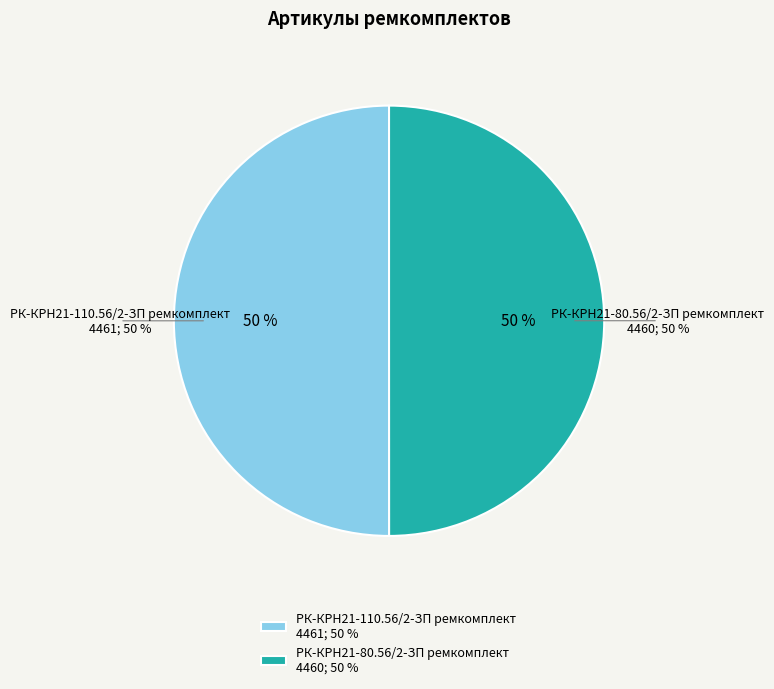

What is the smallest slice in the pie chart?

РК-КРН21-80.56/2-ЗП ремкомплект